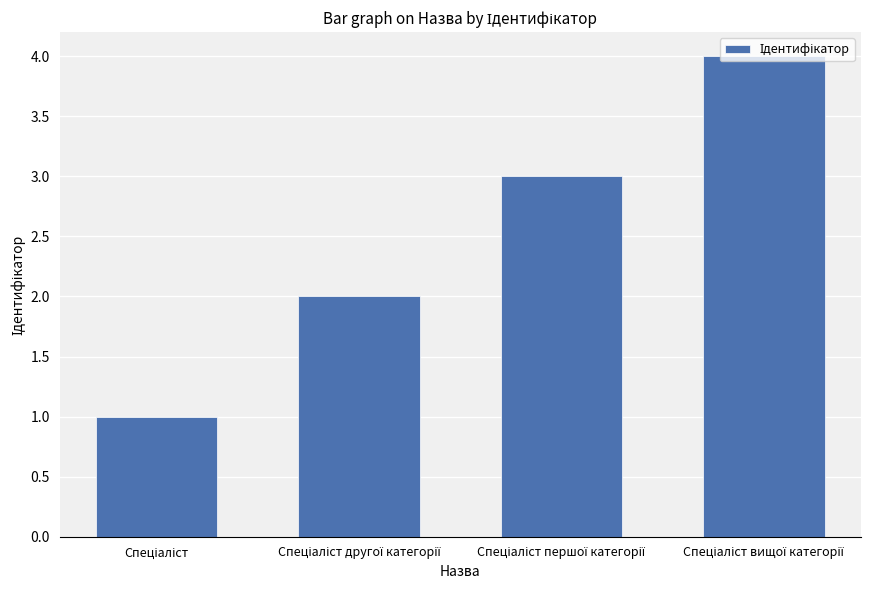

Are the bars grouped side by side (vs. stacked)?

No